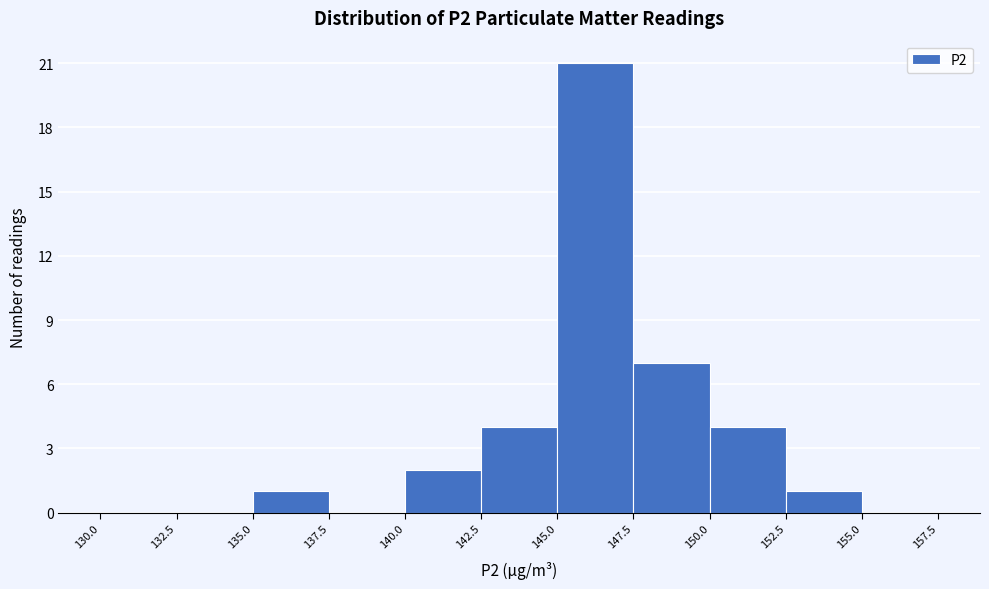

Reading left to right, transcribe this chart: for each bar, give the range it covers on the x-axis and its height. The values are not printed on the chart, so give them approximately, as read against the axis.

130.0 to 132.5: 0
132.5 to 135.0: 0
135.0 to 137.5: 1
137.5 to 140.0: 0
140.0 to 142.5: 2
142.5 to 145.0: 4
145.0 to 147.5: 21
147.5 to 150.0: 7
150.0 to 152.5: 4
152.5 to 155.0: 1
155.0 to 157.5: 0